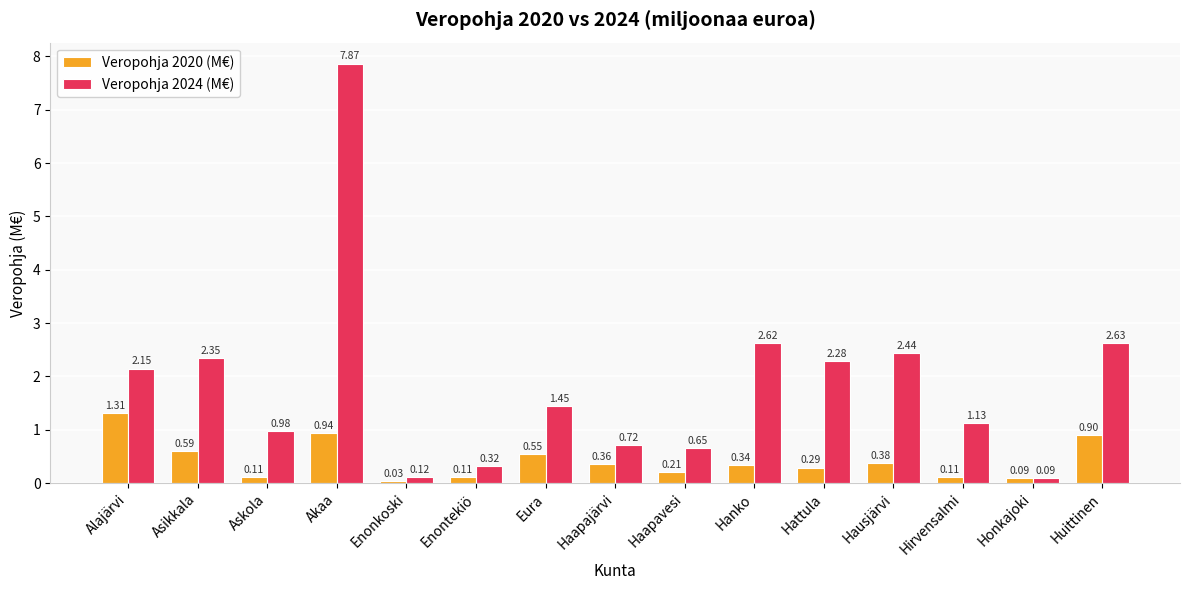

What is the sum of the Veropohja 2024 (M€) values at Hausjärvi and Askola?

3.4